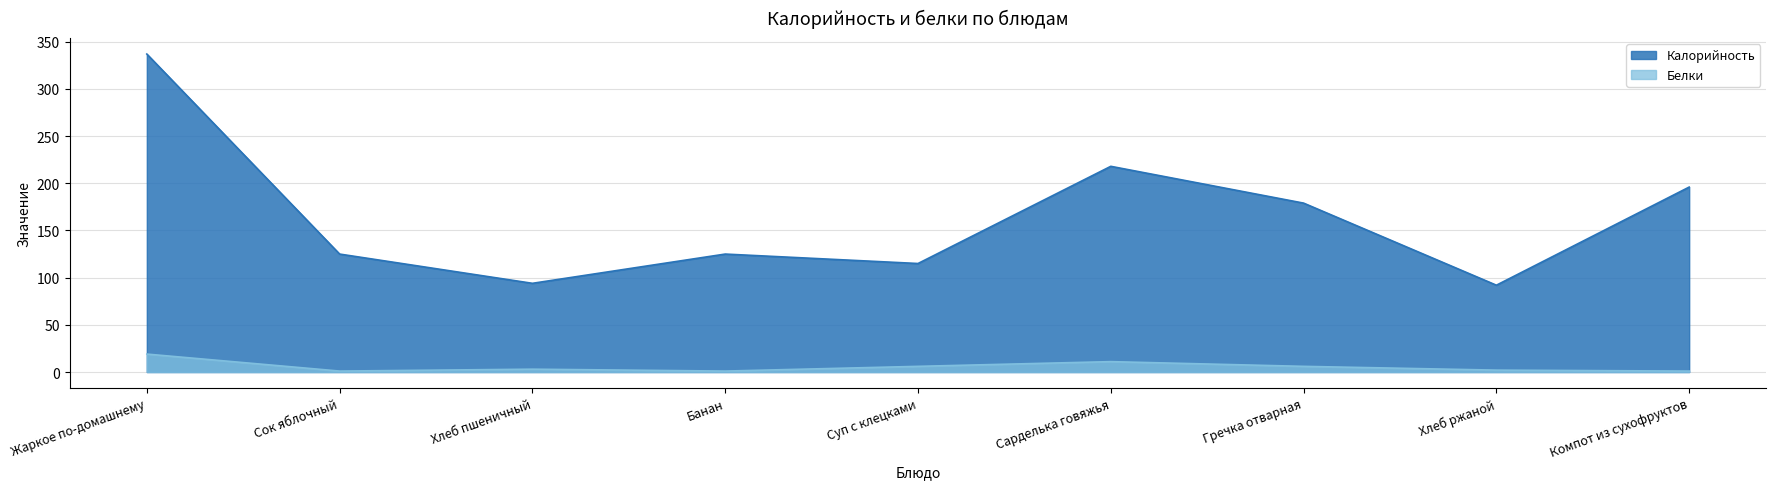

The Белки series shows 3 at Хлеб ржаной. True or false?

False